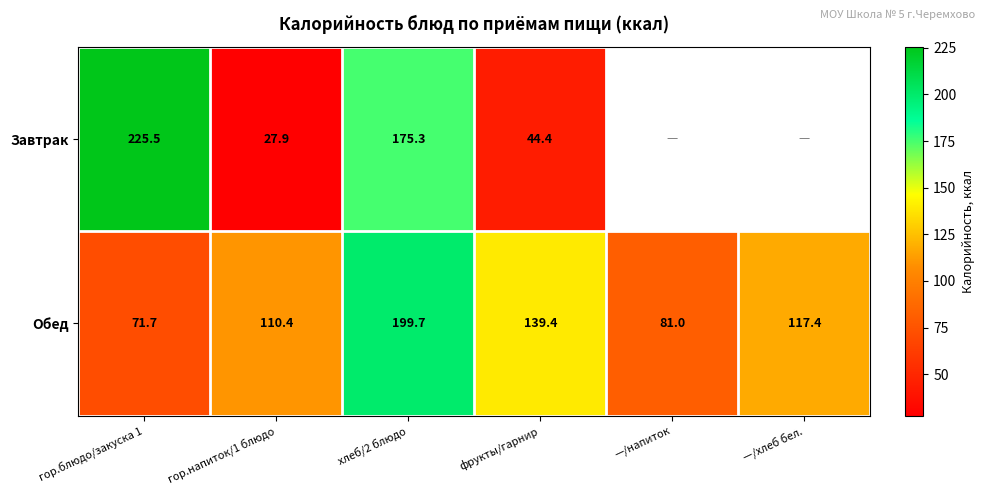

Rank the series at гор.напиток/1 блюдо from lowest to highest value.

Завтрак, Обед